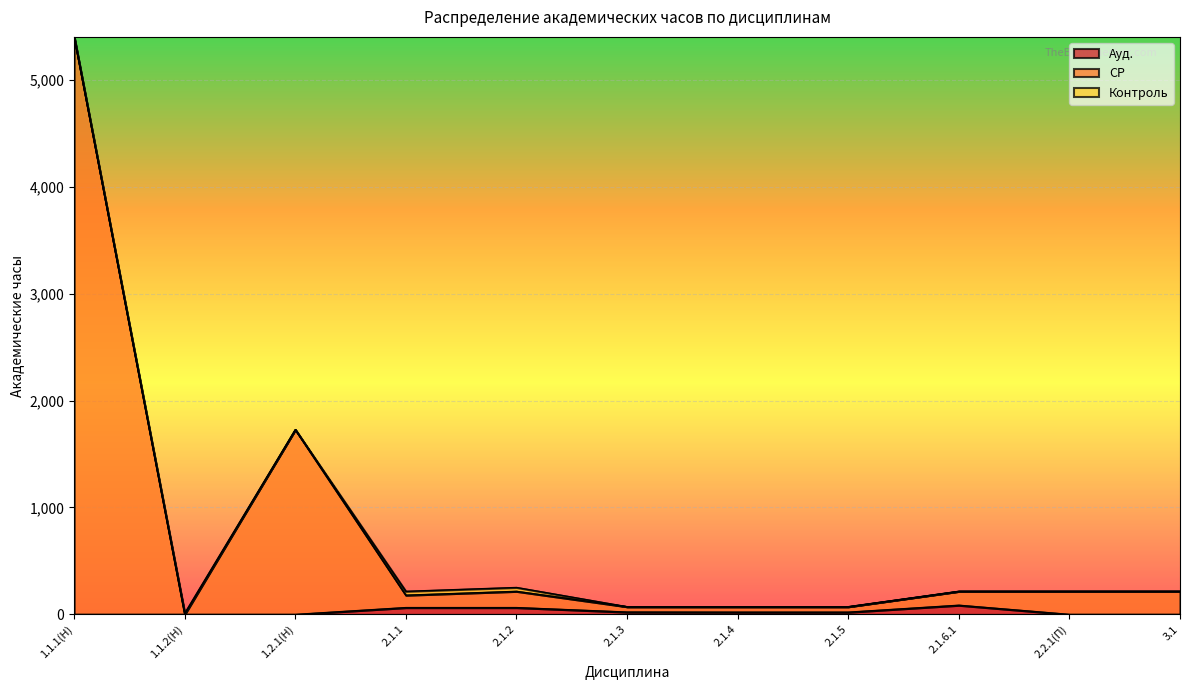

How many data points does each series have?

11